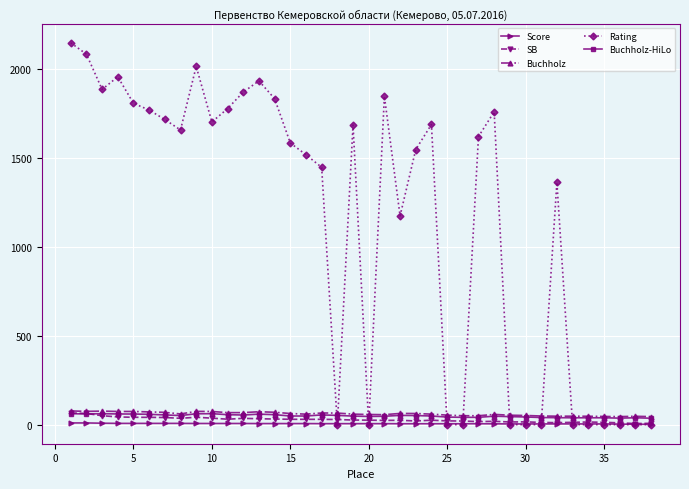

What is the difference between the maximum and minimum values in the Score series?

7.5